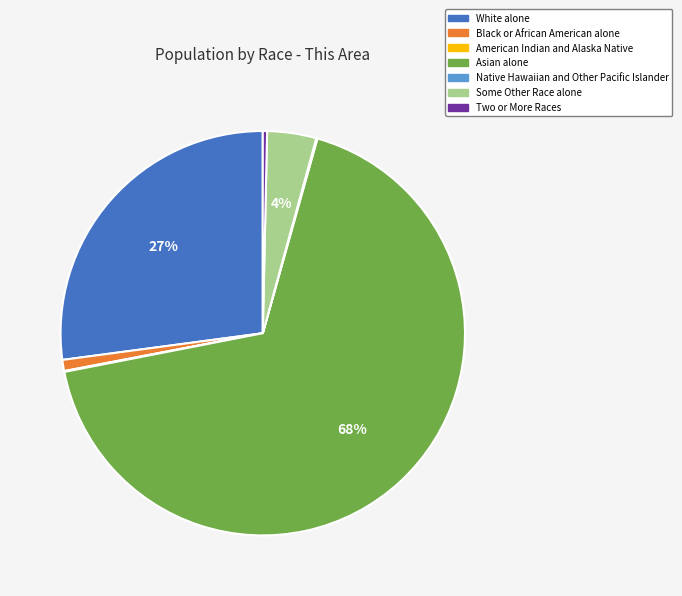

To the nearest percent, what portion does Asian alone represent?

68%